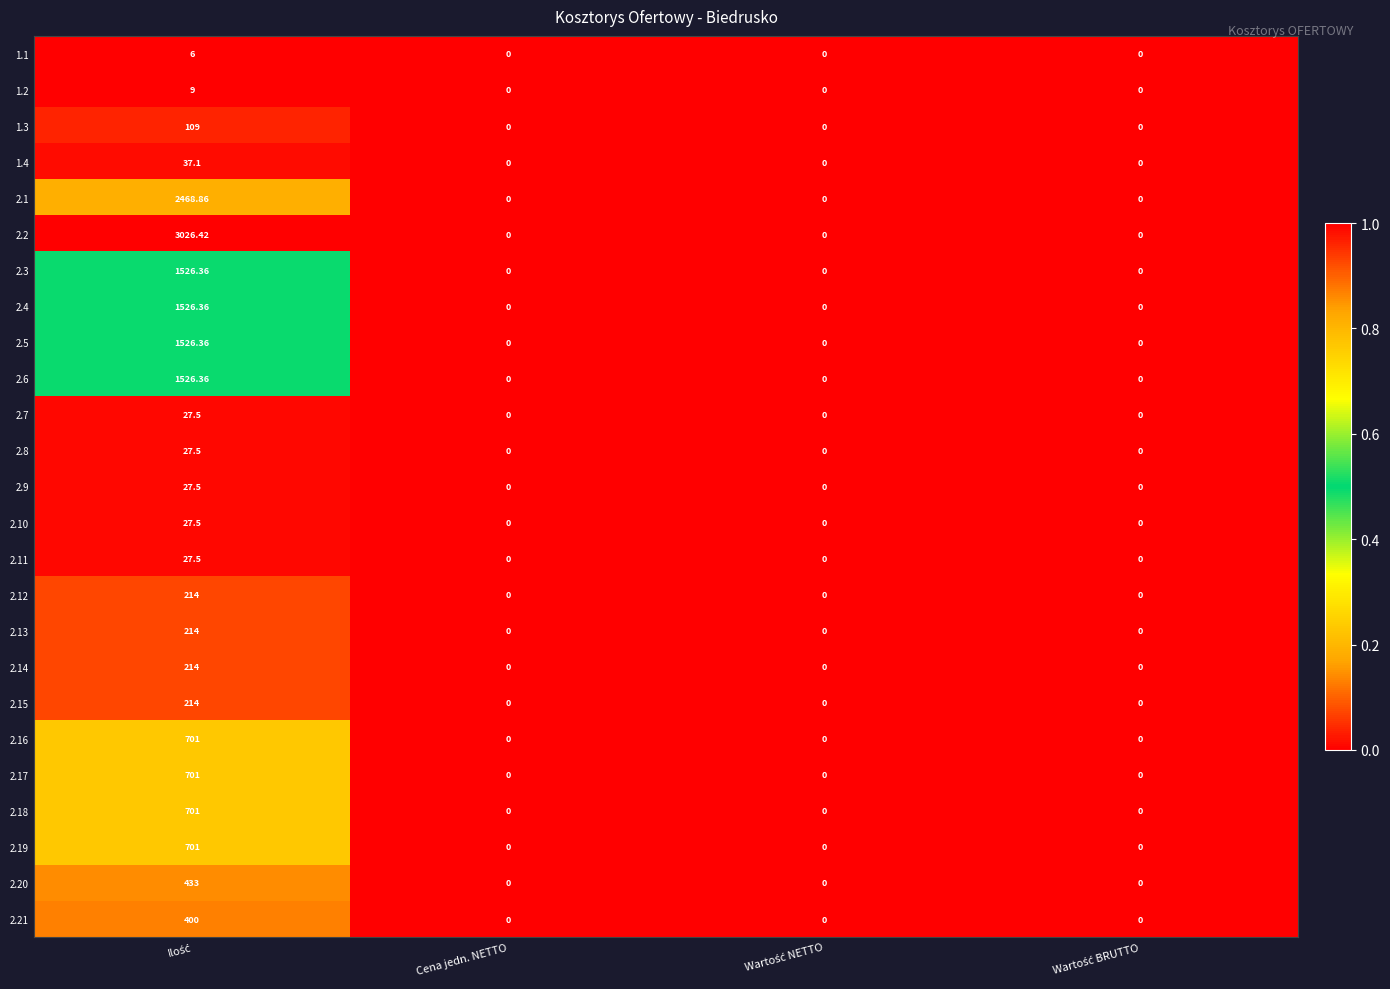

Reading left to right, list all the values displayed in this chart.

1.1: Ilość=6.0	Cena jedn. NETTO=0.0	Wartość NETTO=0.0	Wartość BRUTTO=0.0
1.2: Ilość=9.0	Cena jedn. NETTO=0.0	Wartość NETTO=0.0	Wartość BRUTTO=0.0
1.3: Ilość=109.0	Cena jedn. NETTO=0.0	Wartość NETTO=0.0	Wartość BRUTTO=0.0
1.4: Ilość=37.1	Cena jedn. NETTO=0.0	Wartość NETTO=0.0	Wartość BRUTTO=0.0
2.1: Ilość=2468.9	Cena jedn. NETTO=0.0	Wartość NETTO=0.0	Wartość BRUTTO=0.0
2.2: Ilość=3026.4	Cena jedn. NETTO=0.0	Wartość NETTO=0.0	Wartość BRUTTO=0.0
2.3: Ilość=1526.4	Cena jedn. NETTO=0.0	Wartość NETTO=0.0	Wartość BRUTTO=0.0
2.4: Ilość=1526.4	Cena jedn. NETTO=0.0	Wartość NETTO=0.0	Wartość BRUTTO=0.0
2.5: Ilość=1526.4	Cena jedn. NETTO=0.0	Wartość NETTO=0.0	Wartość BRUTTO=0.0
2.6: Ilość=1526.4	Cena jedn. NETTO=0.0	Wartość NETTO=0.0	Wartość BRUTTO=0.0
2.7: Ilość=27.5	Cena jedn. NETTO=0.0	Wartość NETTO=0.0	Wartość BRUTTO=0.0
2.8: Ilość=27.5	Cena jedn. NETTO=0.0	Wartość NETTO=0.0	Wartość BRUTTO=0.0
2.9: Ilość=27.5	Cena jedn. NETTO=0.0	Wartość NETTO=0.0	Wartość BRUTTO=0.0
2.10: Ilość=27.5	Cena jedn. NETTO=0.0	Wartość NETTO=0.0	Wartość BRUTTO=0.0
2.11: Ilość=27.5	Cena jedn. NETTO=0.0	Wartość NETTO=0.0	Wartość BRUTTO=0.0
2.12: Ilość=214.0	Cena jedn. NETTO=0.0	Wartość NETTO=0.0	Wartość BRUTTO=0.0
2.13: Ilość=214.0	Cena jedn. NETTO=0.0	Wartość NETTO=0.0	Wartość BRUTTO=0.0
2.14: Ilość=214.0	Cena jedn. NETTO=0.0	Wartość NETTO=0.0	Wartość BRUTTO=0.0
2.15: Ilość=214.0	Cena jedn. NETTO=0.0	Wartość NETTO=0.0	Wartość BRUTTO=0.0
2.16: Ilość=701.0	Cena jedn. NETTO=0.0	Wartość NETTO=0.0	Wartość BRUTTO=0.0
2.17: Ilość=701.0	Cena jedn. NETTO=0.0	Wartość NETTO=0.0	Wartość BRUTTO=0.0
2.18: Ilość=701.0	Cena jedn. NETTO=0.0	Wartość NETTO=0.0	Wartość BRUTTO=0.0
2.19: Ilość=701.0	Cena jedn. NETTO=0.0	Wartość NETTO=0.0	Wartość BRUTTO=0.0
2.20: Ilość=433.0	Cena jedn. NETTO=0.0	Wartość NETTO=0.0	Wartość BRUTTO=0.0
2.21: Ilość=400.0	Cena jedn. NETTO=0.0	Wartość NETTO=0.0	Wartość BRUTTO=0.0